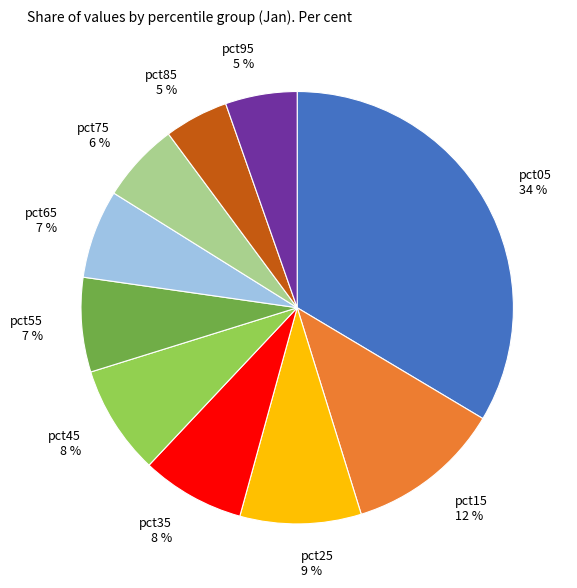

Between pct35 and pct55, which is larger?

pct35